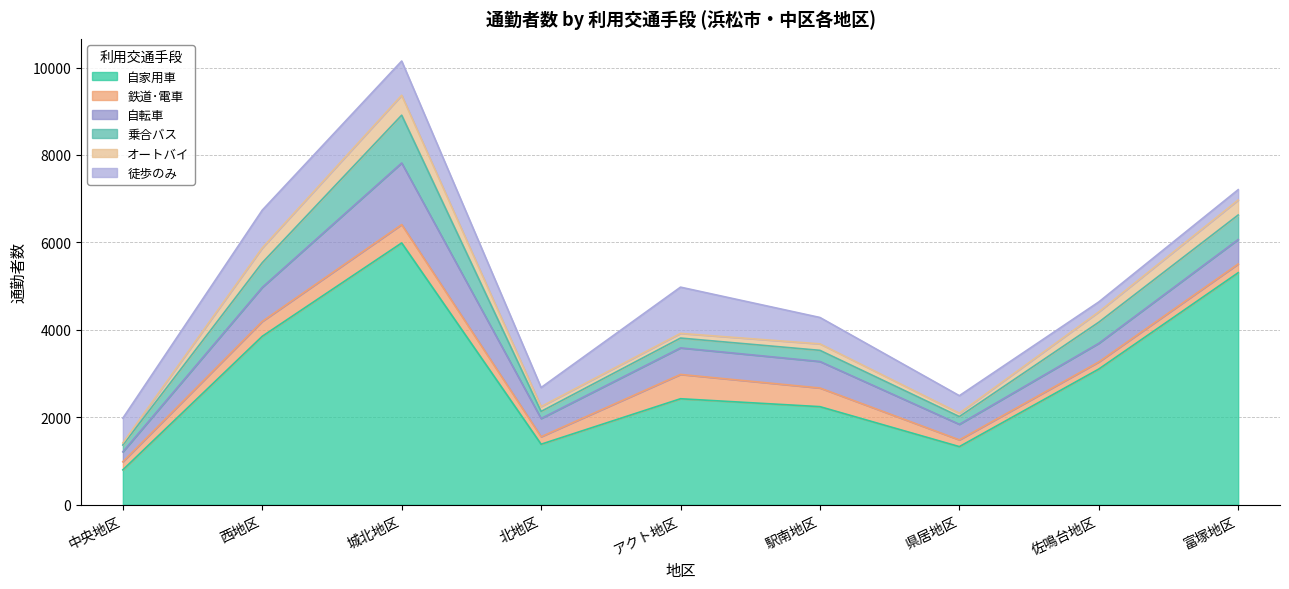

Where does the 自転車 series first go above 561?

西地区